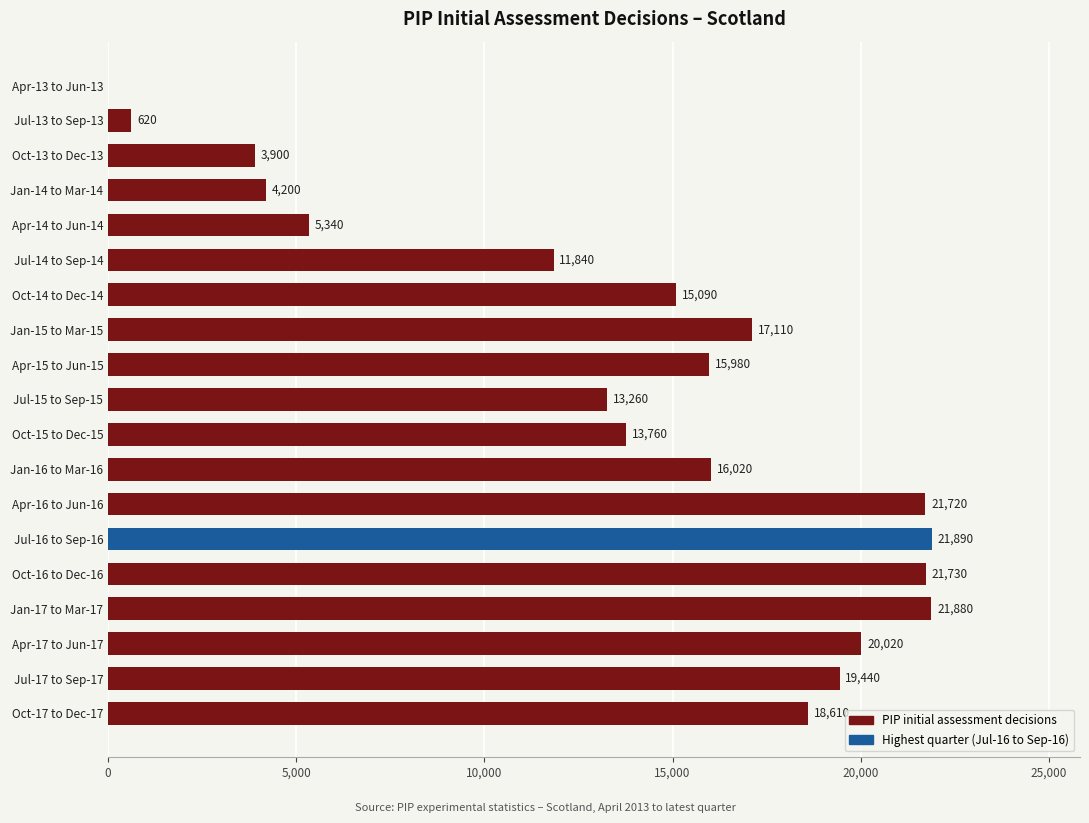

Which has a higher value, Jan-17 to Mar-17 or Oct-14 to Dec-14?

Jan-17 to Mar-17